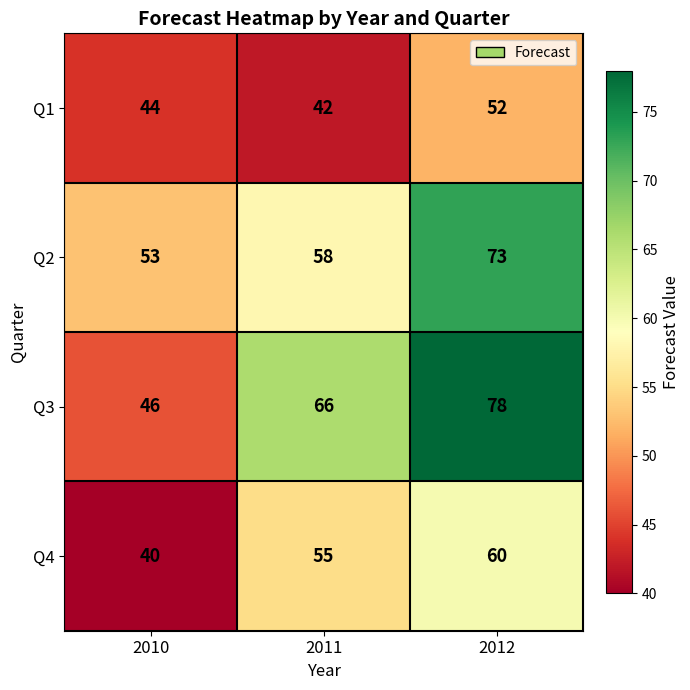

Reading left to right, list all the values displayed in this chart.

Q1: 2010=44	2011=42	2012=52
Q2: 2010=53	2011=58	2012=73
Q3: 2010=46	2011=66	2012=78
Q4: 2010=40	2011=55	2012=60